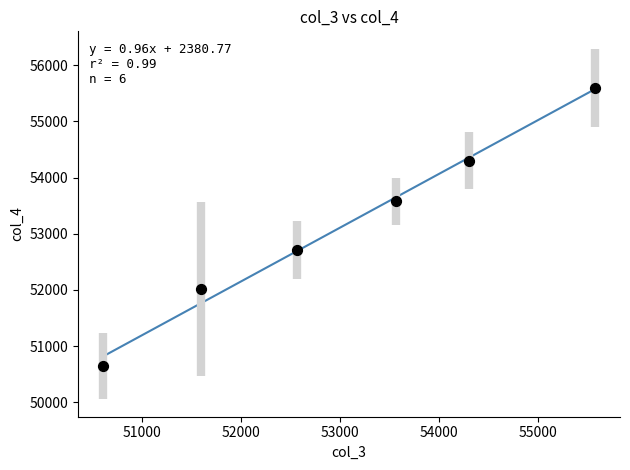

What is the average Y value?

53143.6